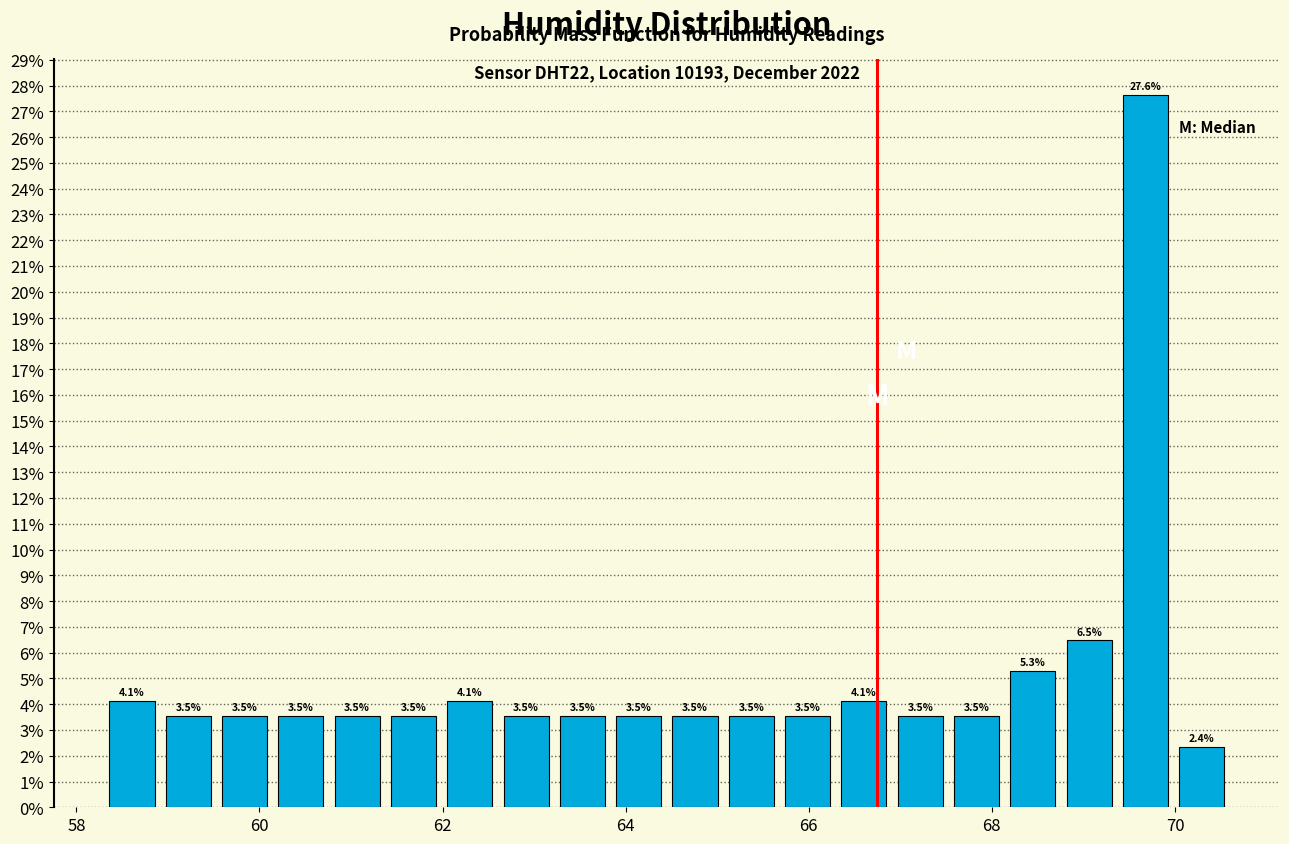

Read against the x-axis, roughly where is the centre of the tallest bar?

69.6